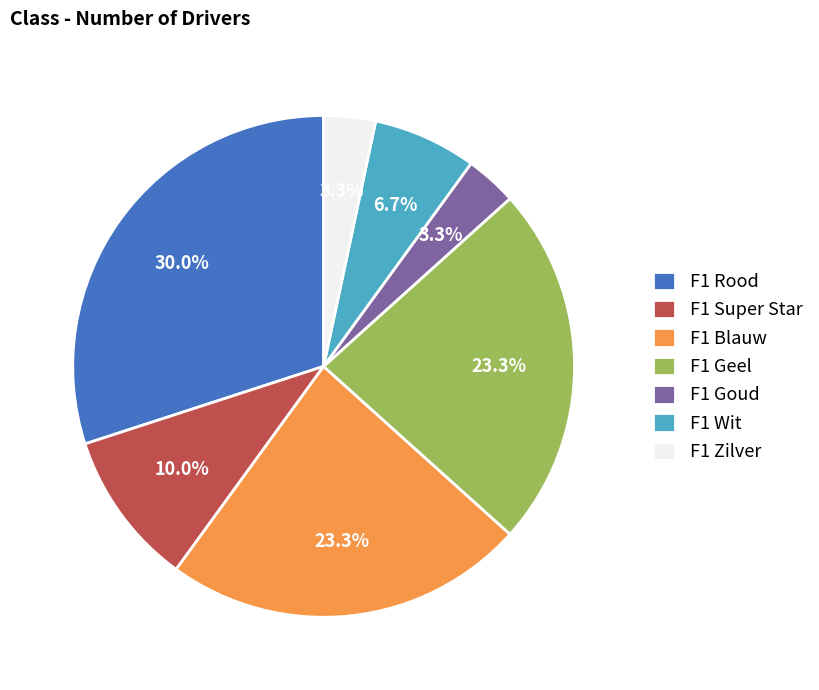

Between F1 Geel and F1 Goud, which is larger?

F1 Geel